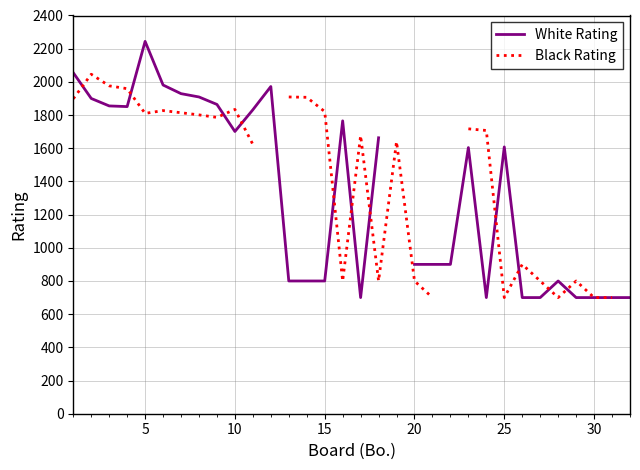

List the series in order of their peak value, lowest first.

Black Rating, White Rating